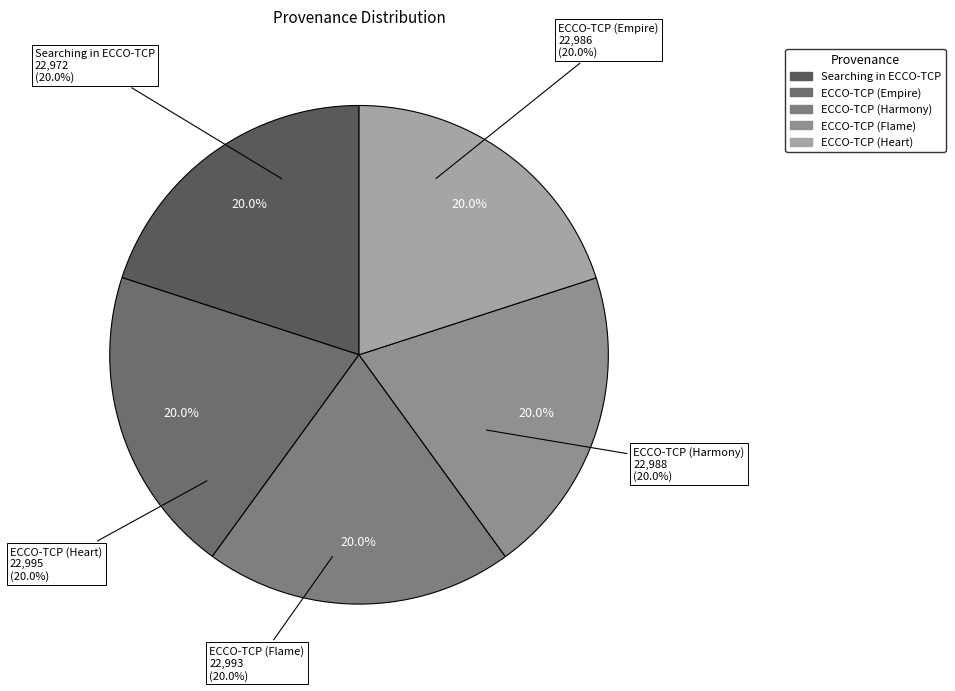

What is the largest slice in the pie chart?

ECCO-TCP (Heart)